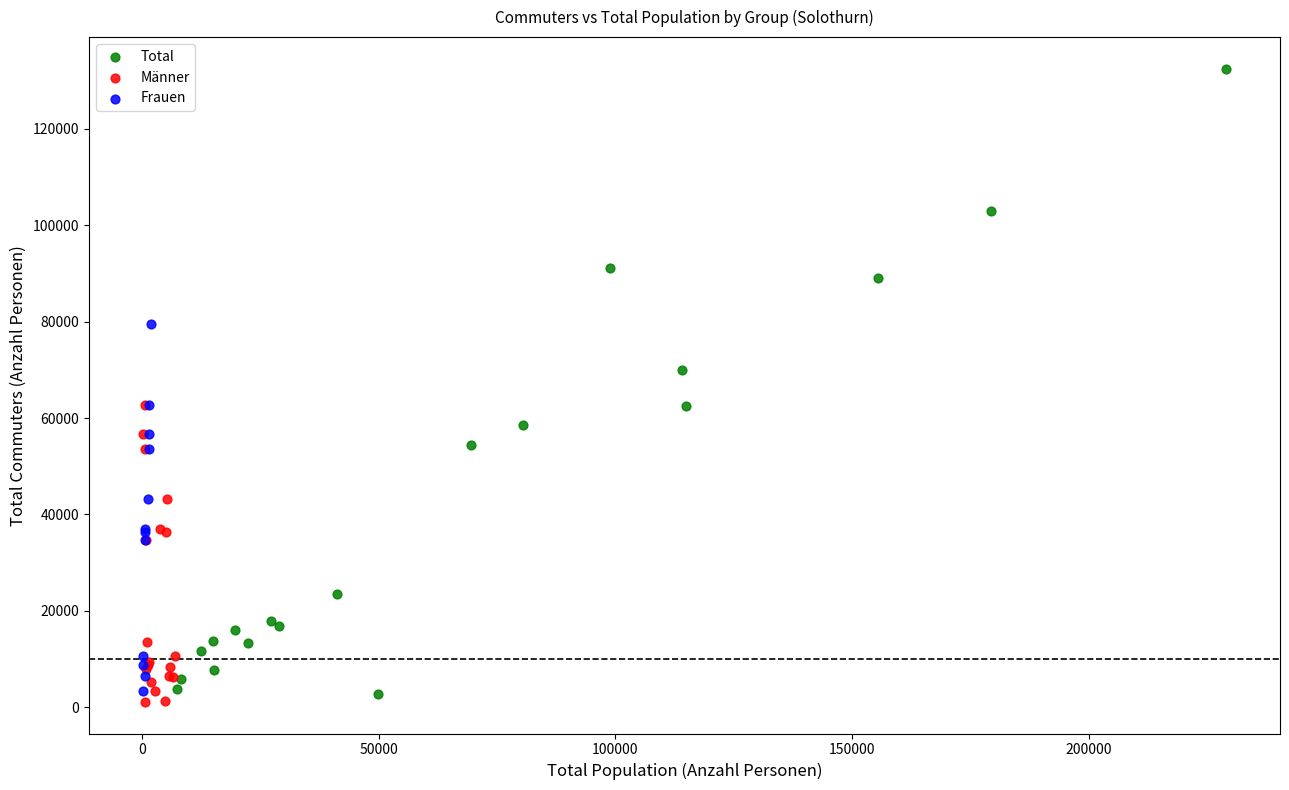

Which series contains the lowest Y value?

Männer